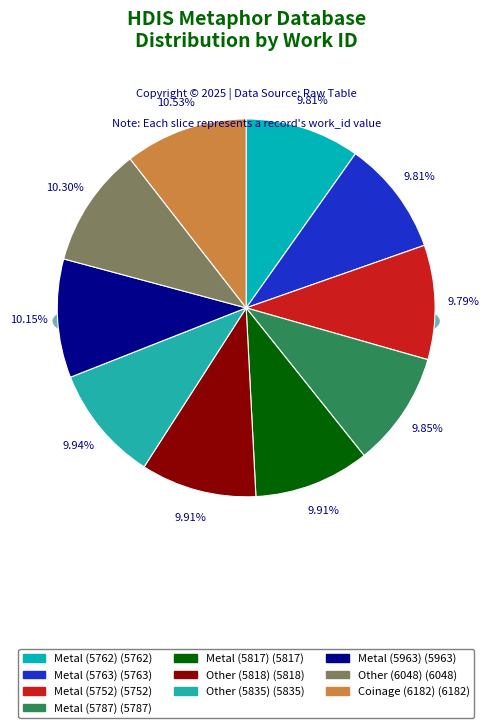

Approximately how many times larger is the value at Other (6048) compared to Other (5835)?

1.0